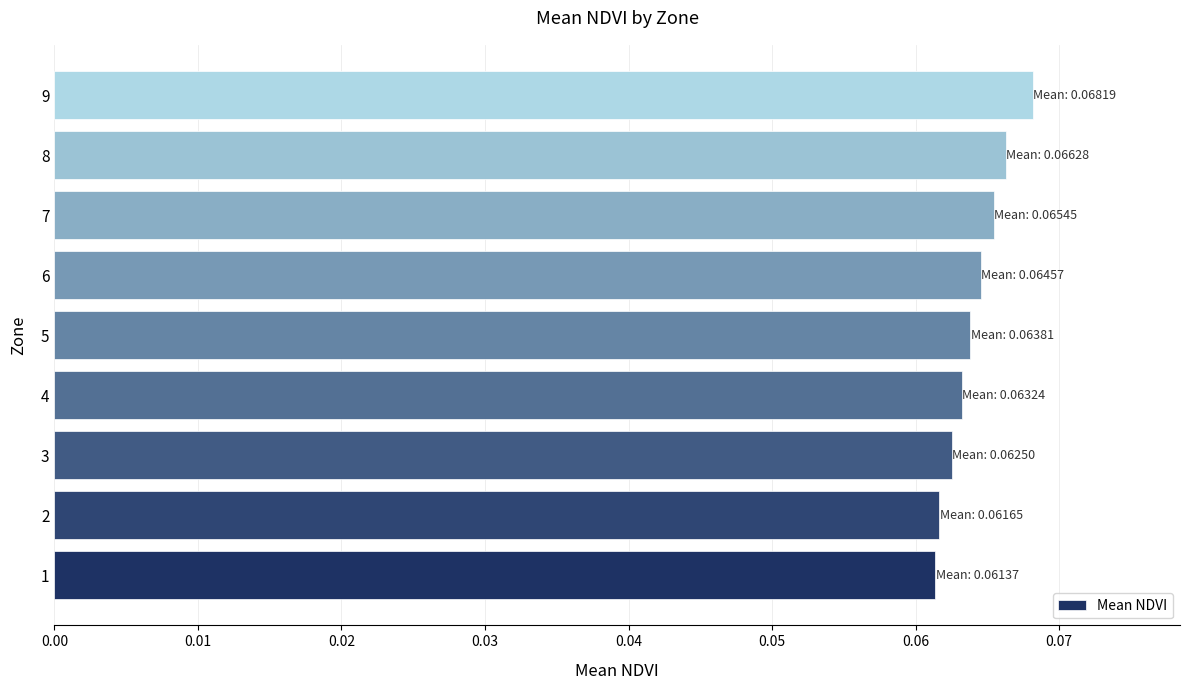

Is it true that the value at 6 is 0.0?

False